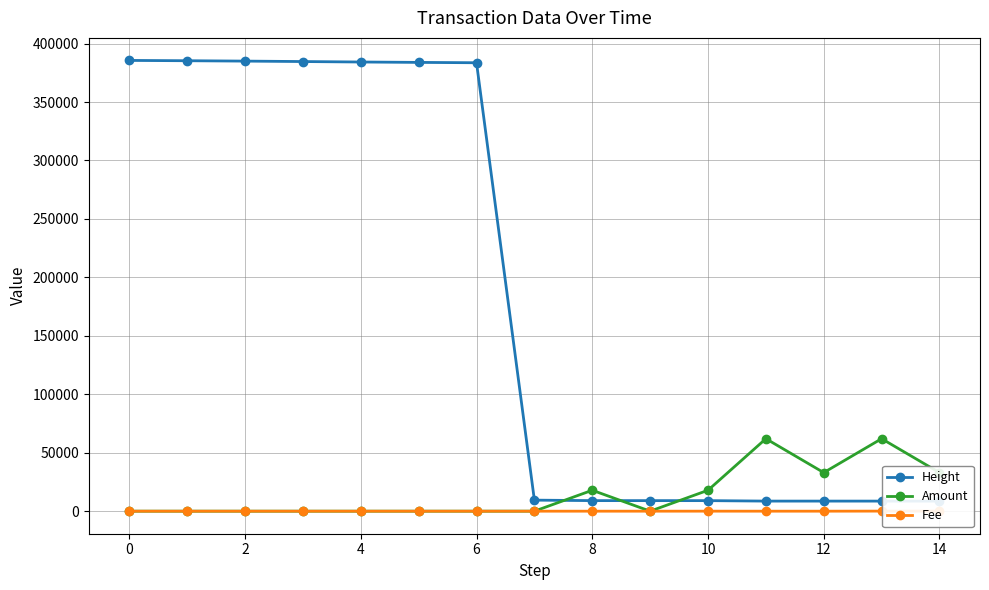

What is the label of the 11th point from the left?

10